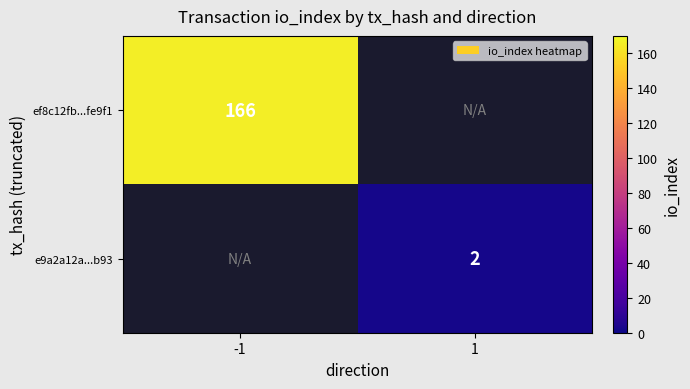

True or false: e9a2a12a...b93 has a value of 2 at 1.

True